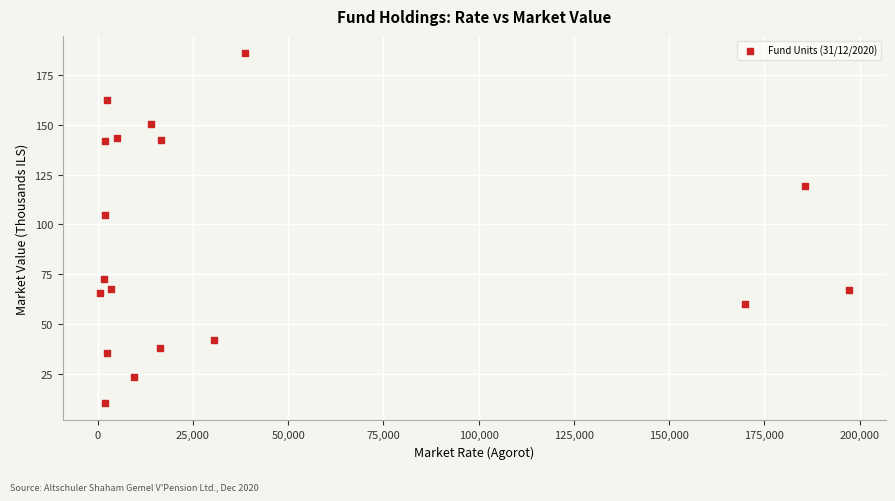

What Y value in the scatter plot is closest to 98?

104.8